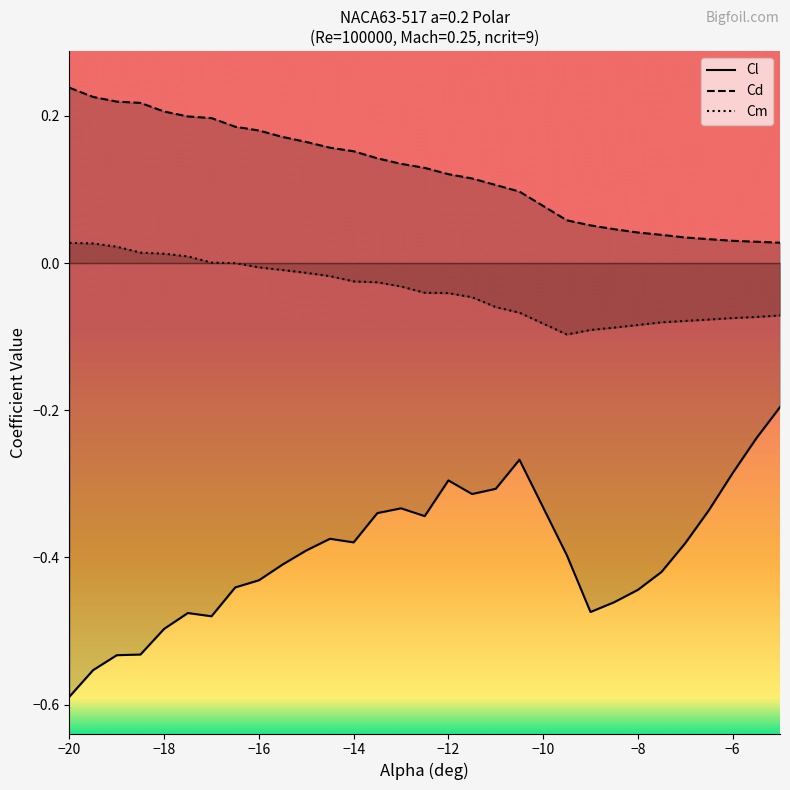

Which series has the largest total across all categories?

Cd